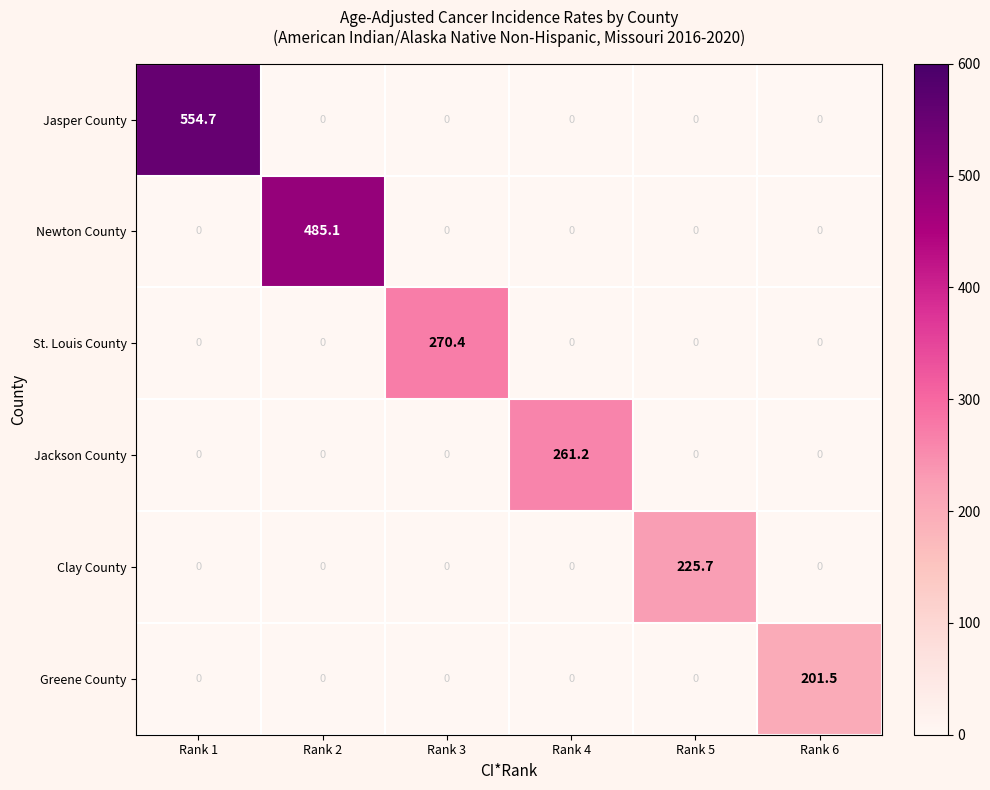

What is the spread (max minus min) of values at Rank 5?

225.7